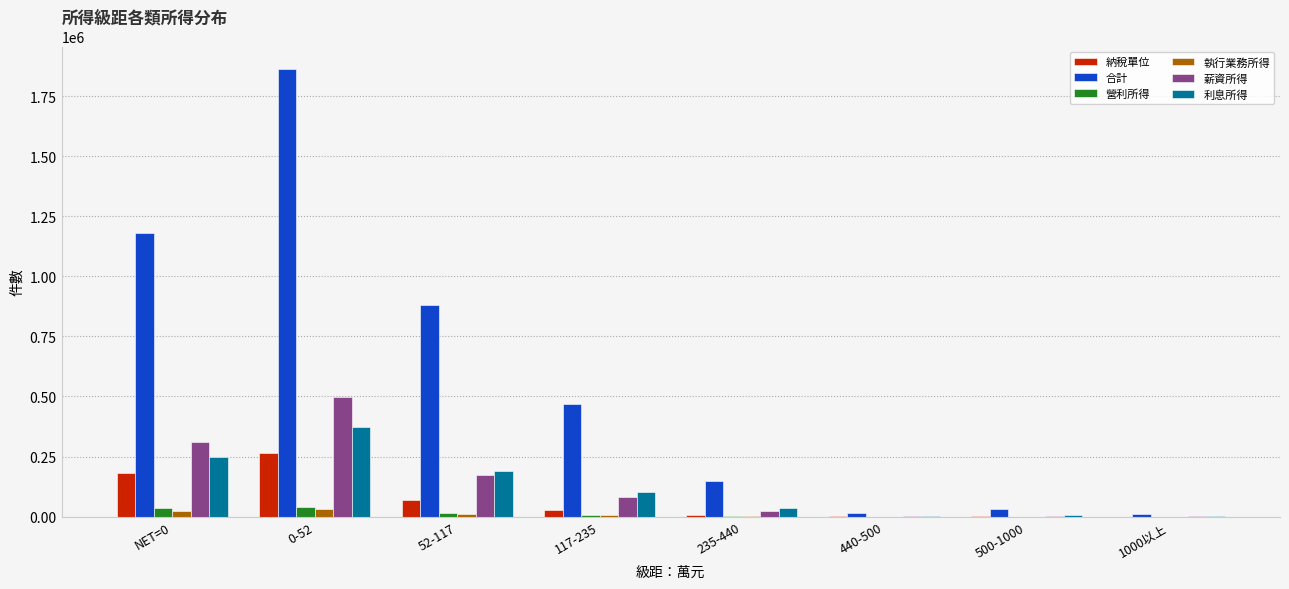

At which category is the sum across all series the highest?

0-52